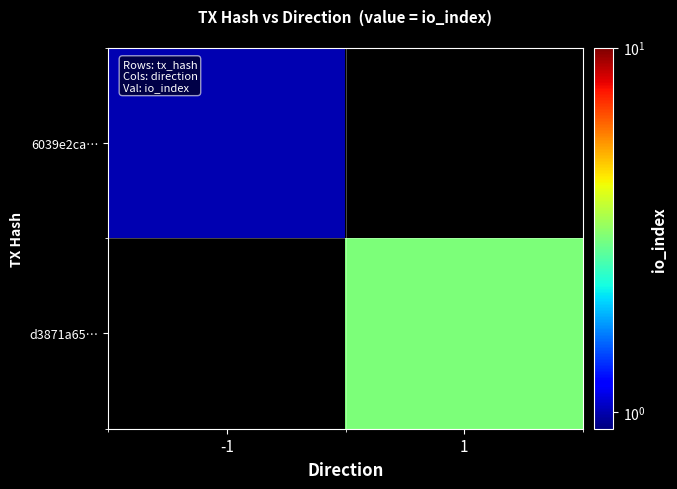

At -1, list the series in order from smallest to largest.

6039e2ca…, d3871a65…